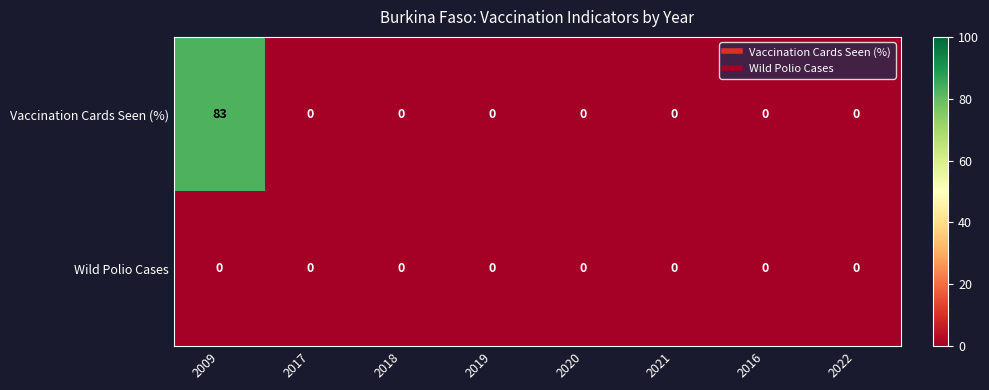

List the series in order of their peak value, highest first.

Vaccination Cards Seen (%), Wild Polio Cases